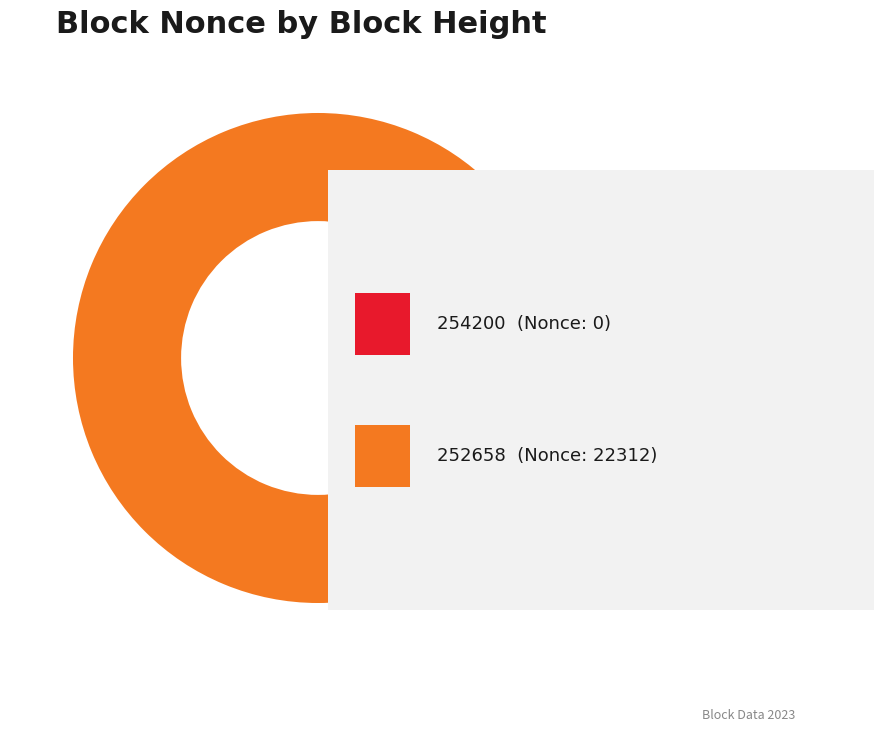

Is there any slice that represents more than half of the pie?

Yes